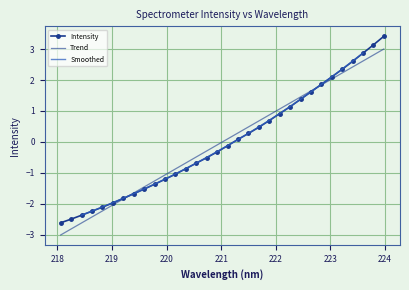

What is the smallest value displayed?

-2.6